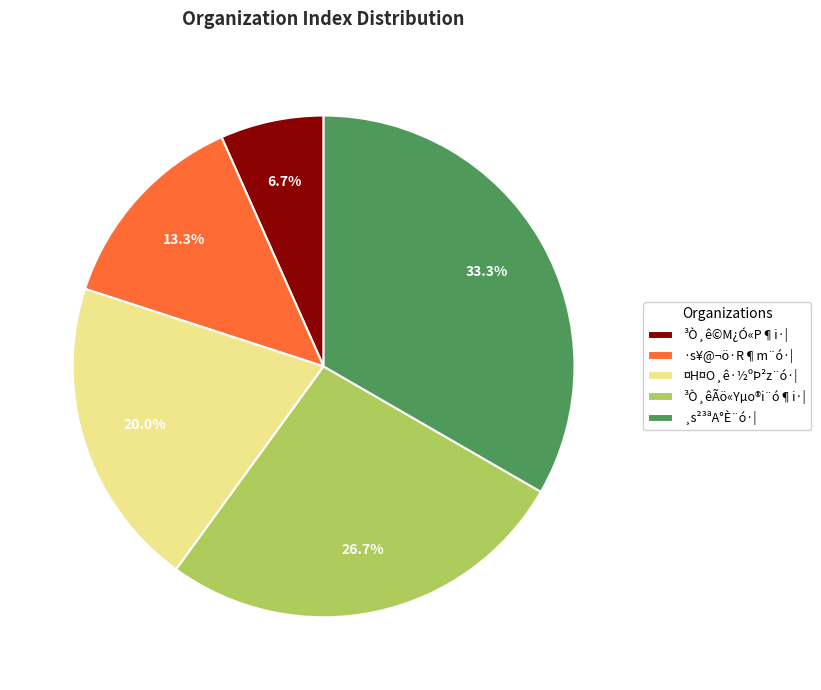

Between ¤H¤O¸ê·½ºÞ²z¨ó·| and ¸s²³ªA°È¨ó·|, which is larger?

¸s²³ªA°È¨ó·|